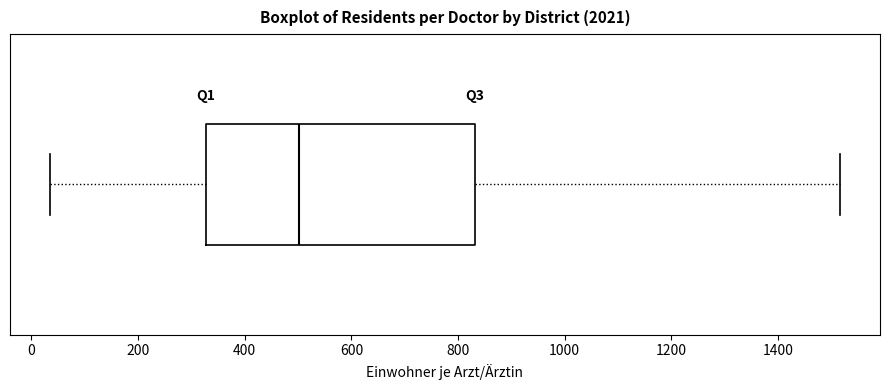

Transcribe this box plot: give where the median line is, the range the box spans, and where the two whiskers end, as read against the x-axis. The values are not printed on the chart, so give them approximately, as read against the axis.

median 500, box 320 to 840, whiskers 40 to 1520